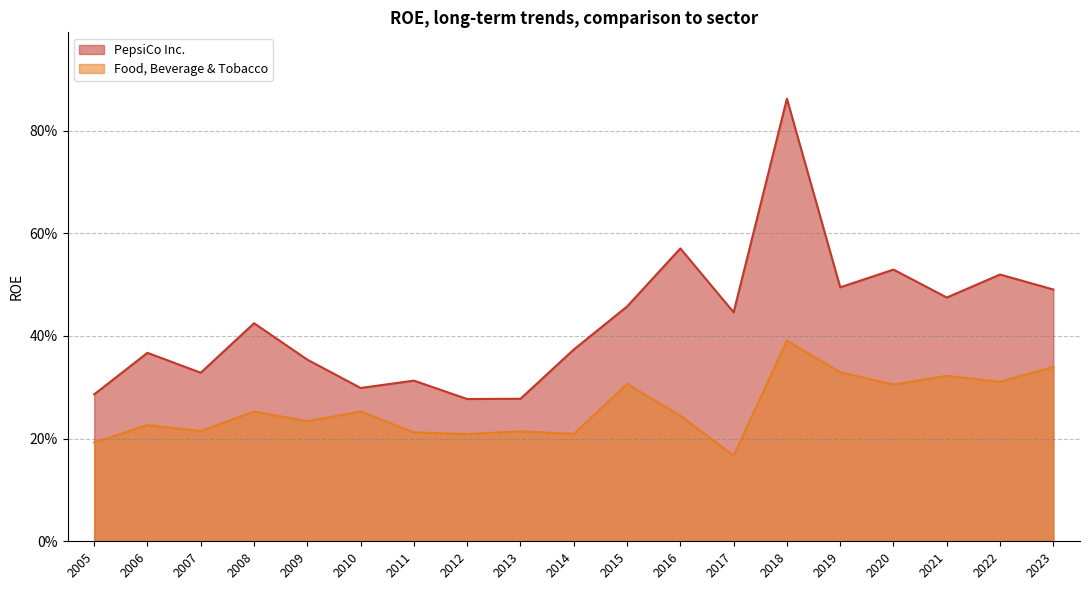

What is the difference between the PepsiCo Inc. values at 2022 and 2013?

0.2